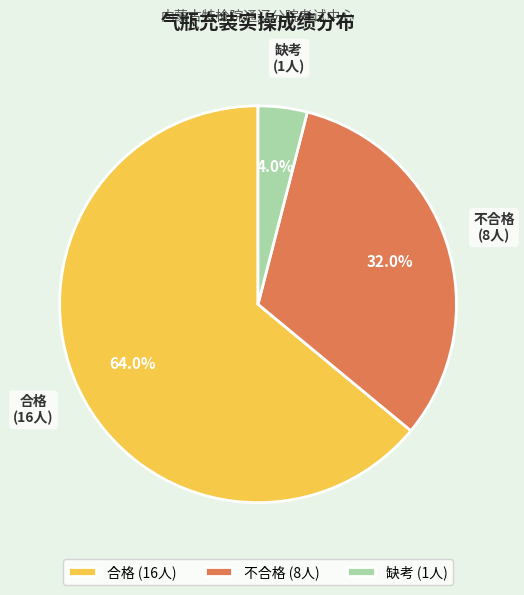

True or false: 合格 accounts for 75% of the total.

False